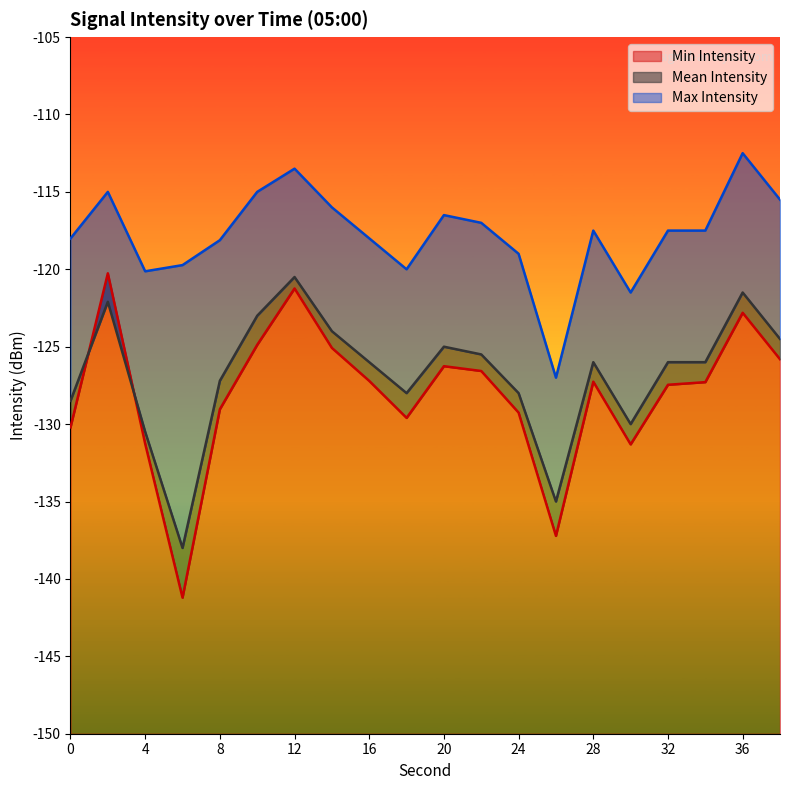

Does the chart display data point markers on the line(s)?

No